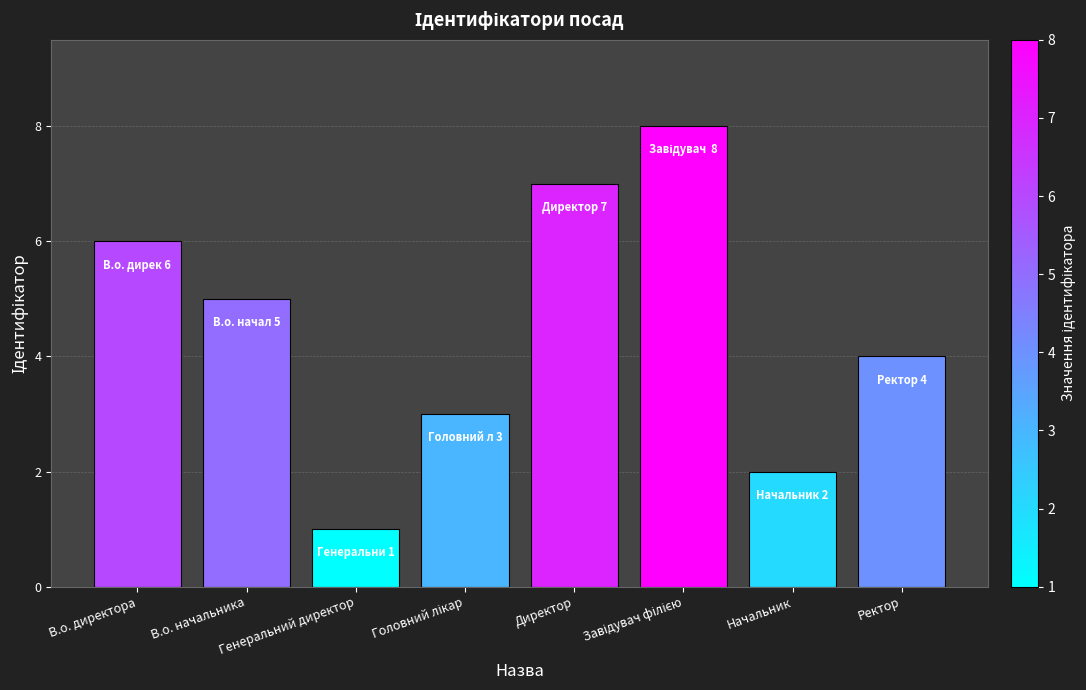

The chart shows a value of 1 at Генеральний директор. True or false?

True